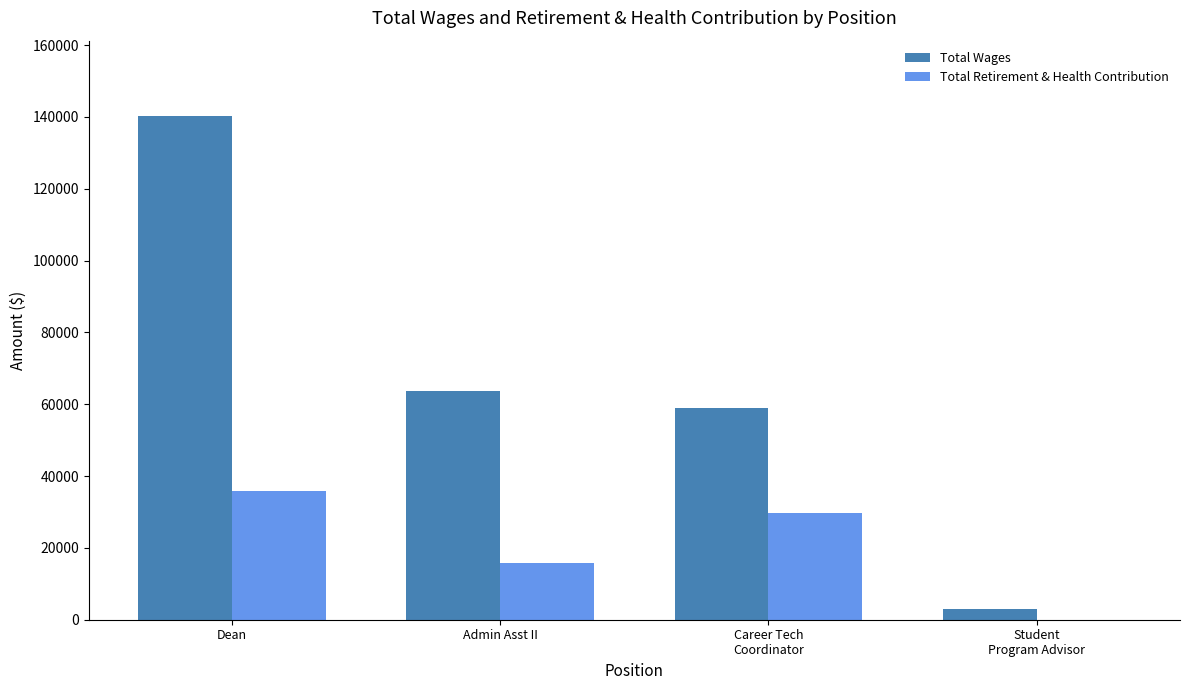

Count the number of categories in the chart.

4